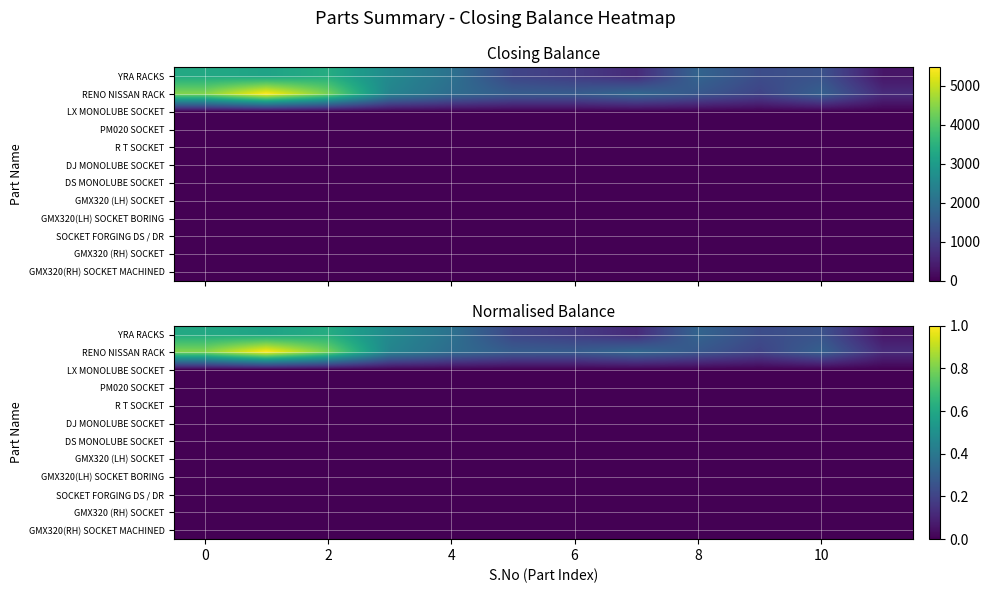

Which series has the largest total across all categories?

RENO NISSAN RACK